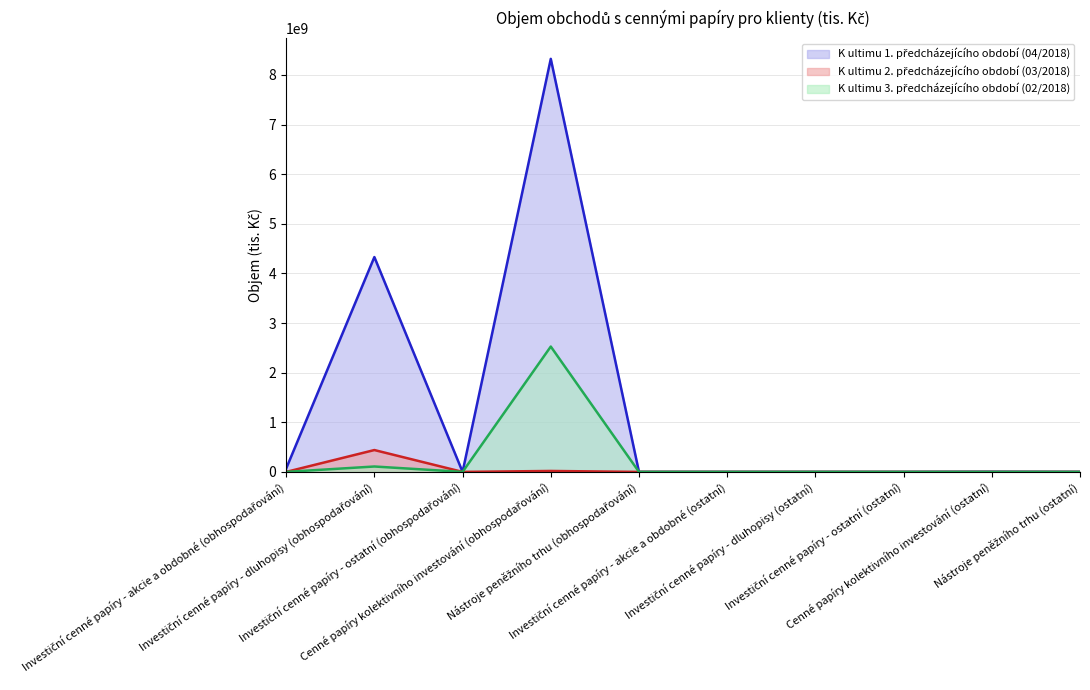

How many lines are shown in the chart?

3